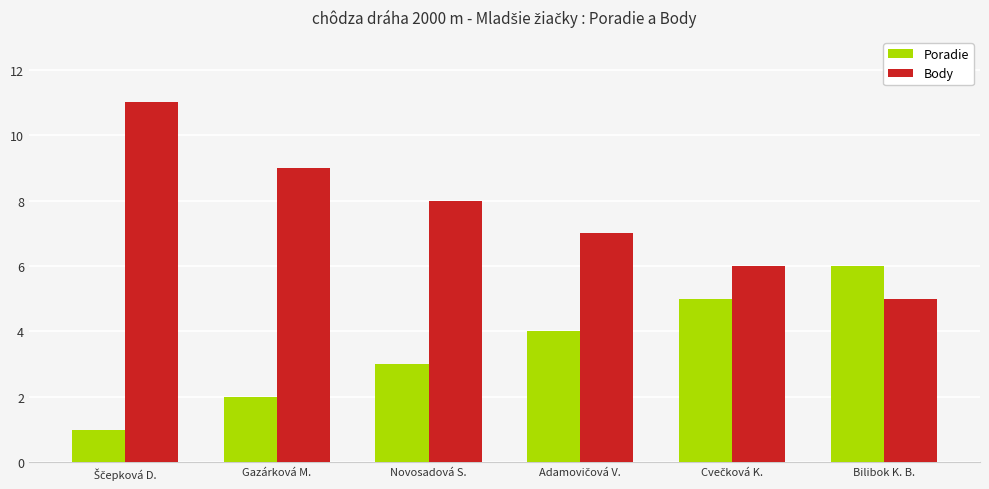

Reading left to right, list all the values displayed in this chart.

Poradie: 1	2	3	4	5	6
Body: 11	9	8	7	6	5